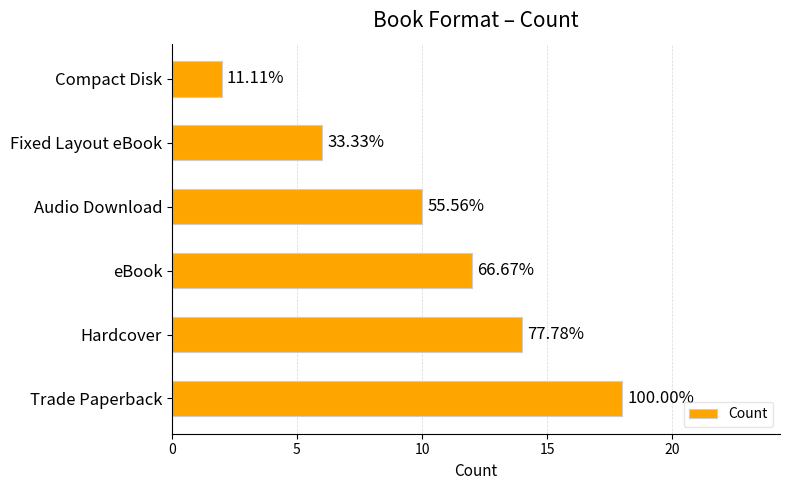

What is the maximum value shown in the chart?

18